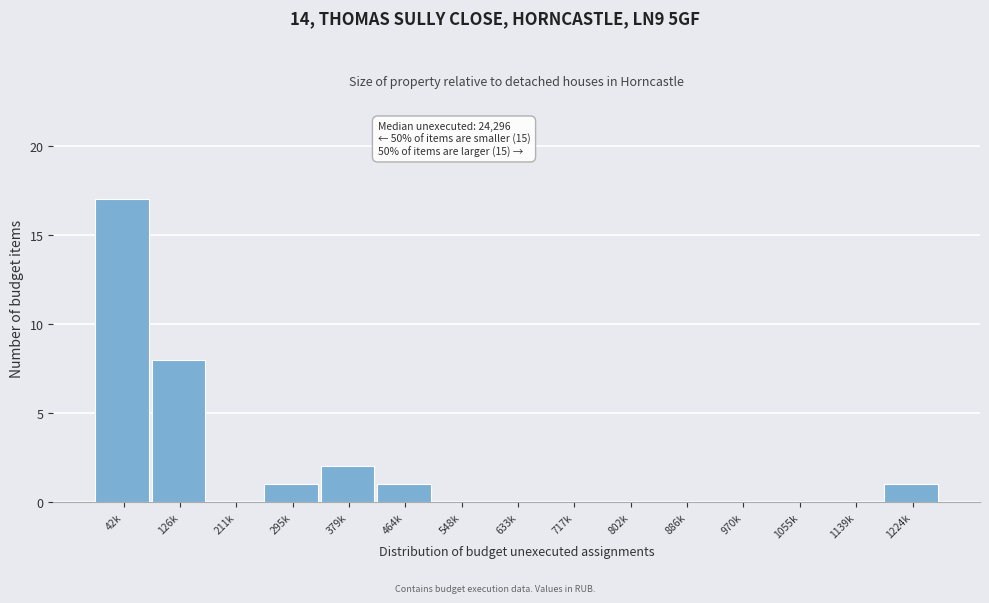

Reading left to right, list all the values displayed in this chart.

42k=17	126k=8	211k=0	295k=1	379k=2	464k=1	548k=0	633k=0	717k=0	802k=0	886k=0	970k=0	1055k=0	1139k=0	1224k=1